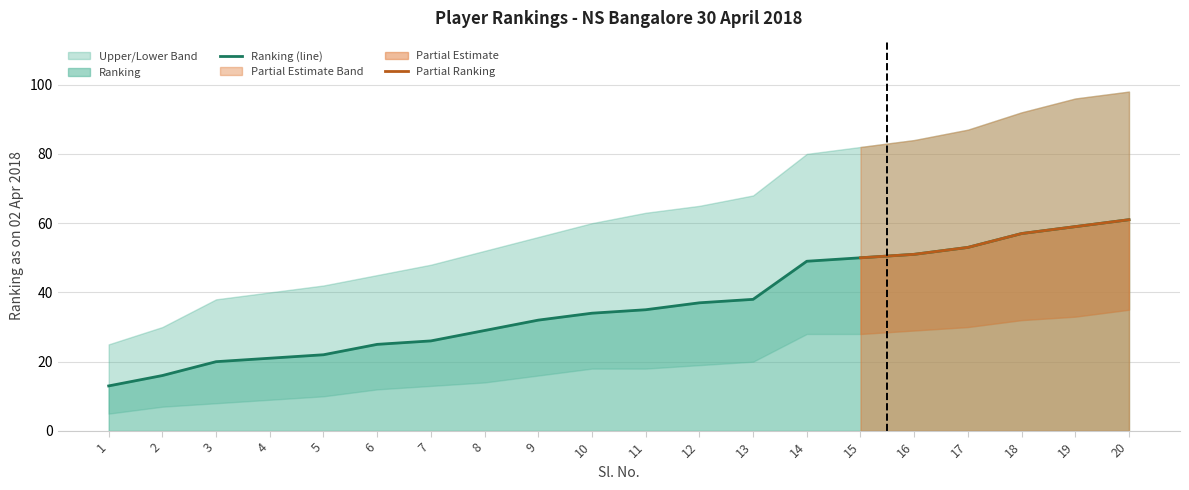

Which series has the largest total across all categories?

Upper Band